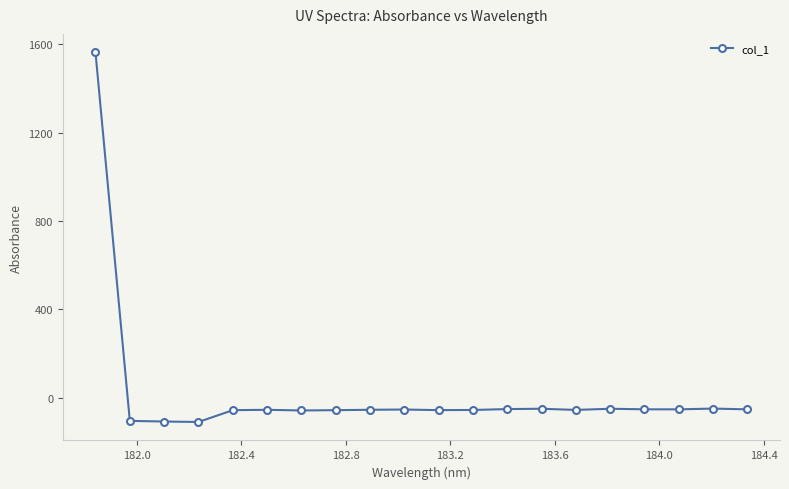

True or false: there are more than 2 points higher than both neighbors.

True